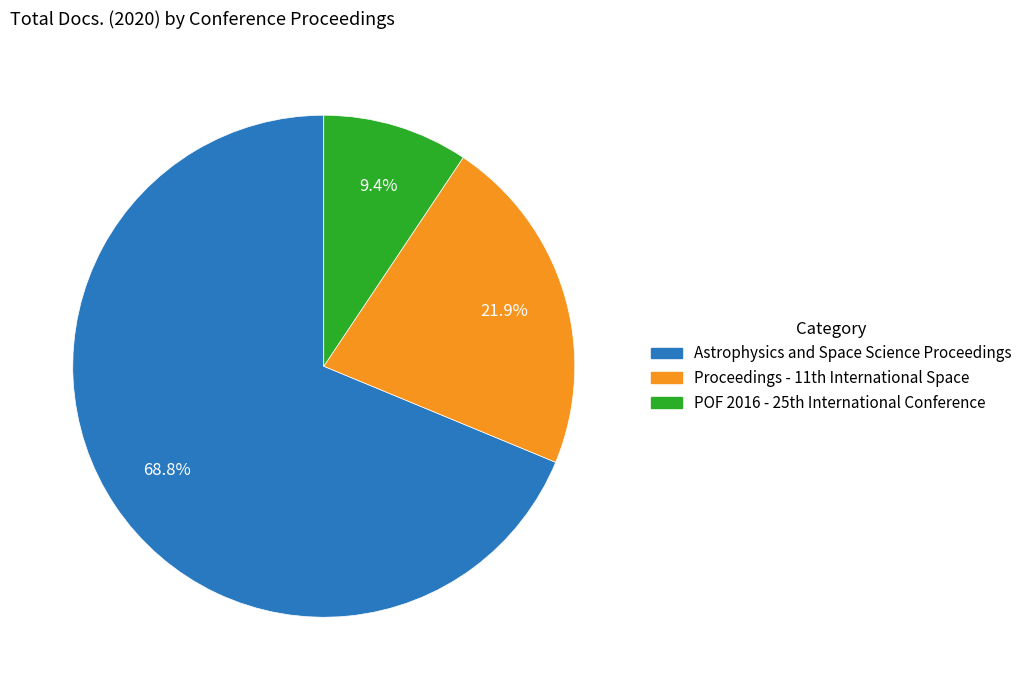

Rank the categories by value from highest to lowest.

Astrophysics and Space Science Proceedings, Proceedings - 11th International Space, POF 2016 - 25th International Conference